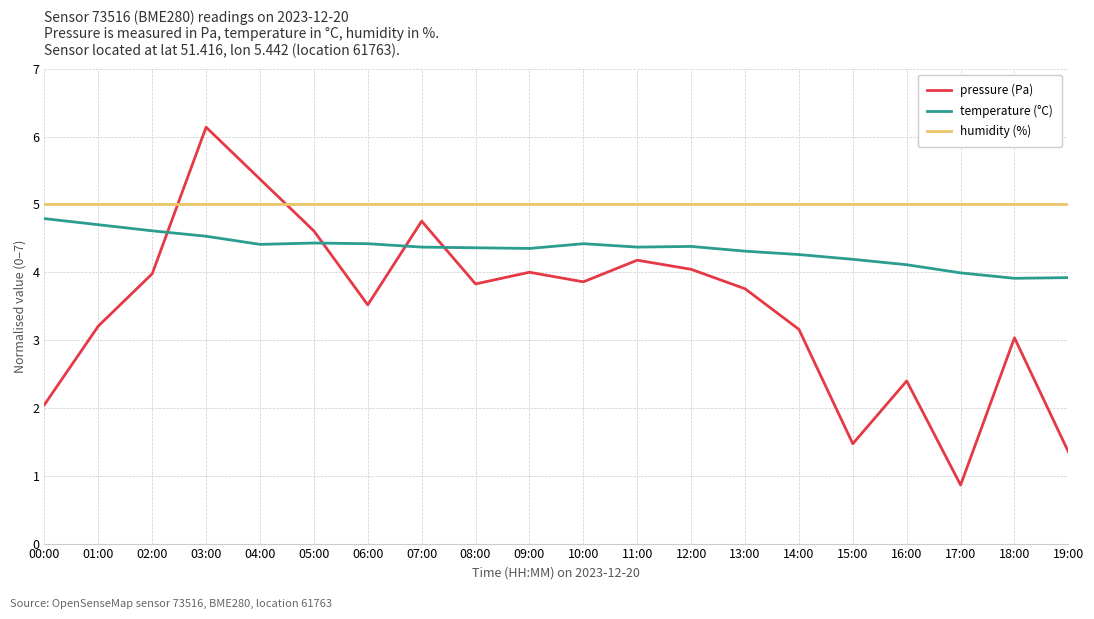

Where do humidity (%) and pressure (Pa) first cross each other?

02:00 and 03:00